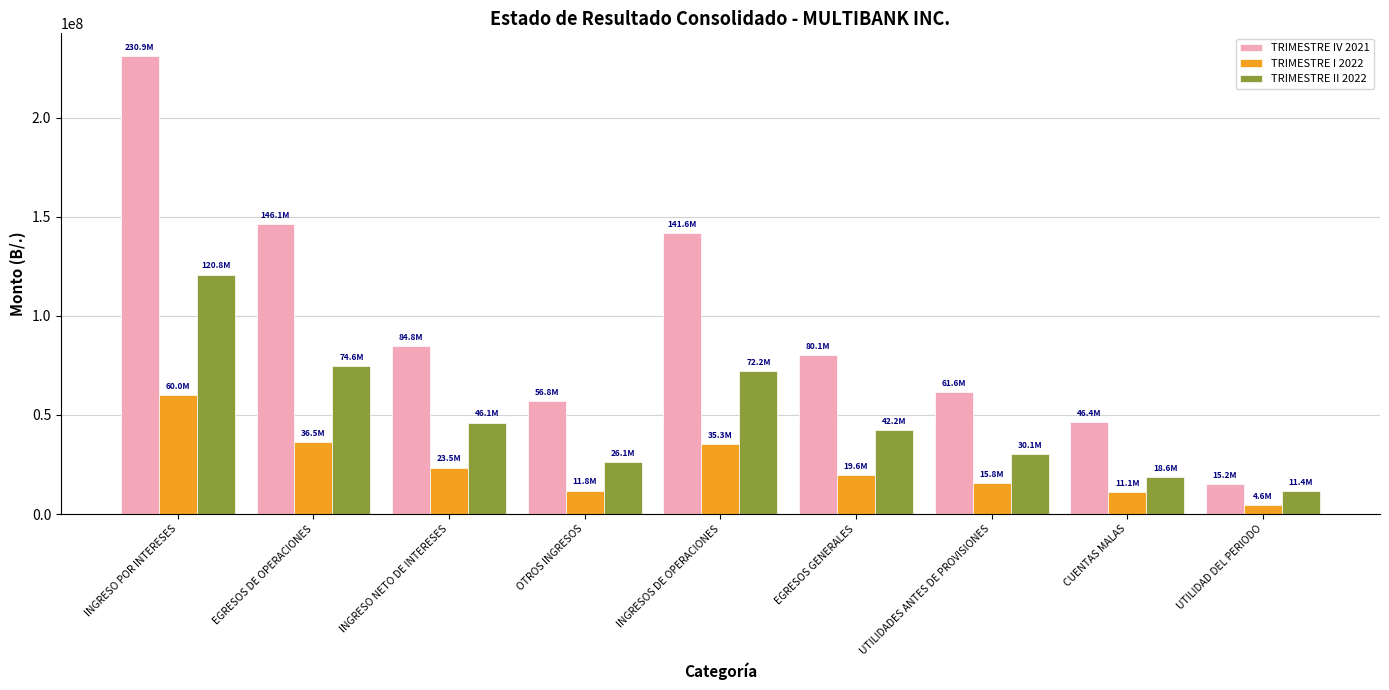

How many values in the TRIMESTRE II 2022 series exceed 42176942?

5